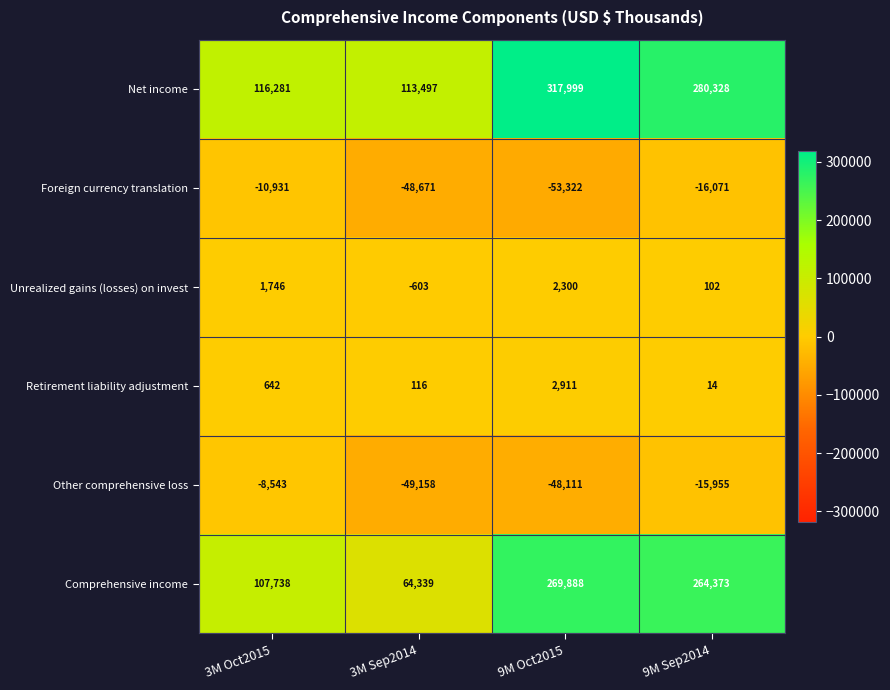

At which category is the sum across all series the highest?

9M Sep2014